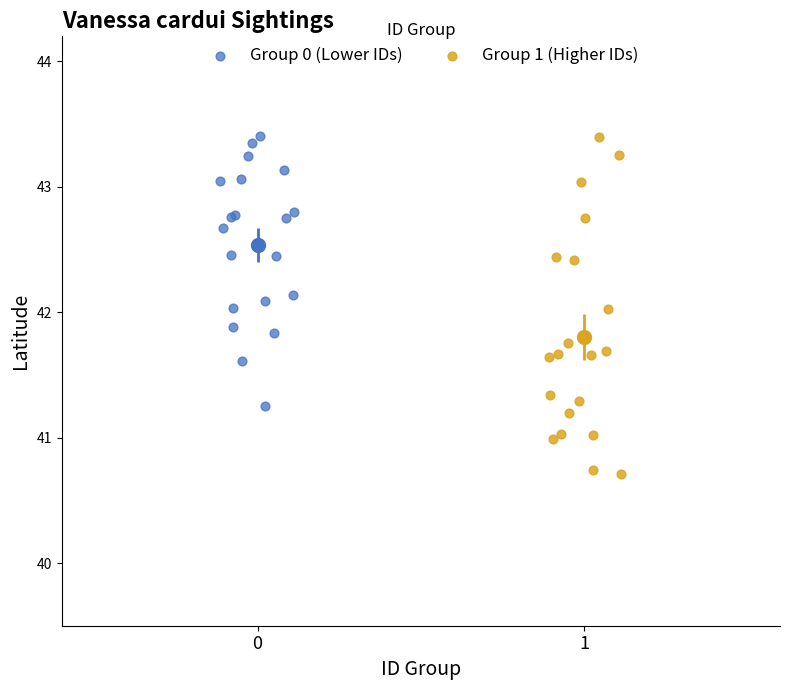

Which series has the largest Y range (max minus min)?

Group 1 (Higher IDs)